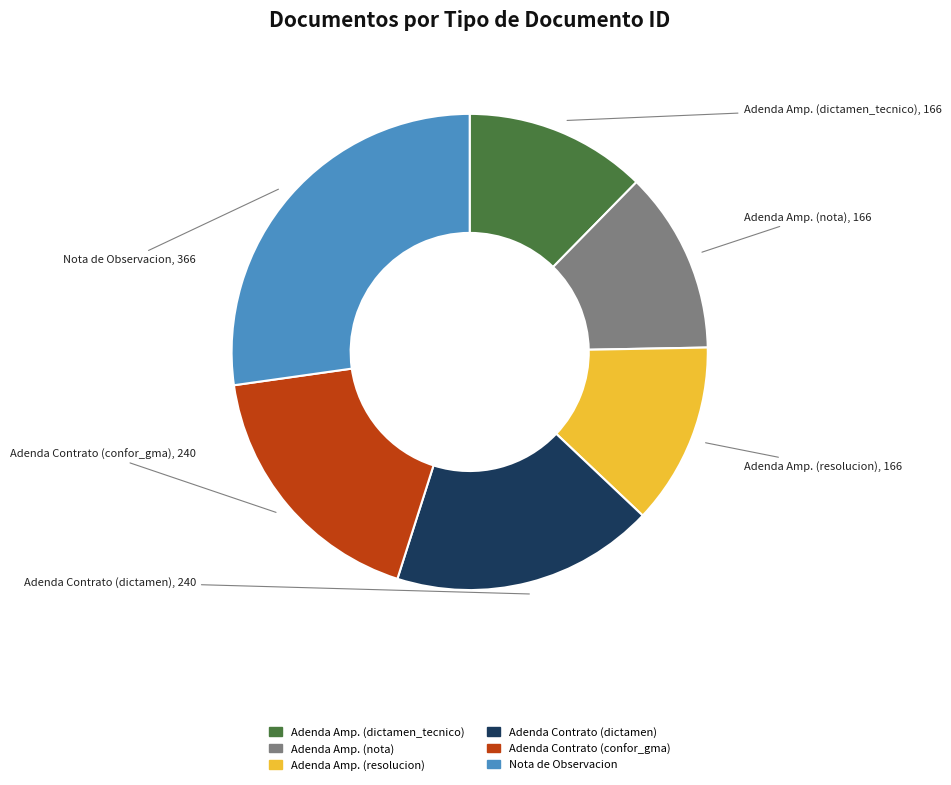

Does any single category account for the majority?

No